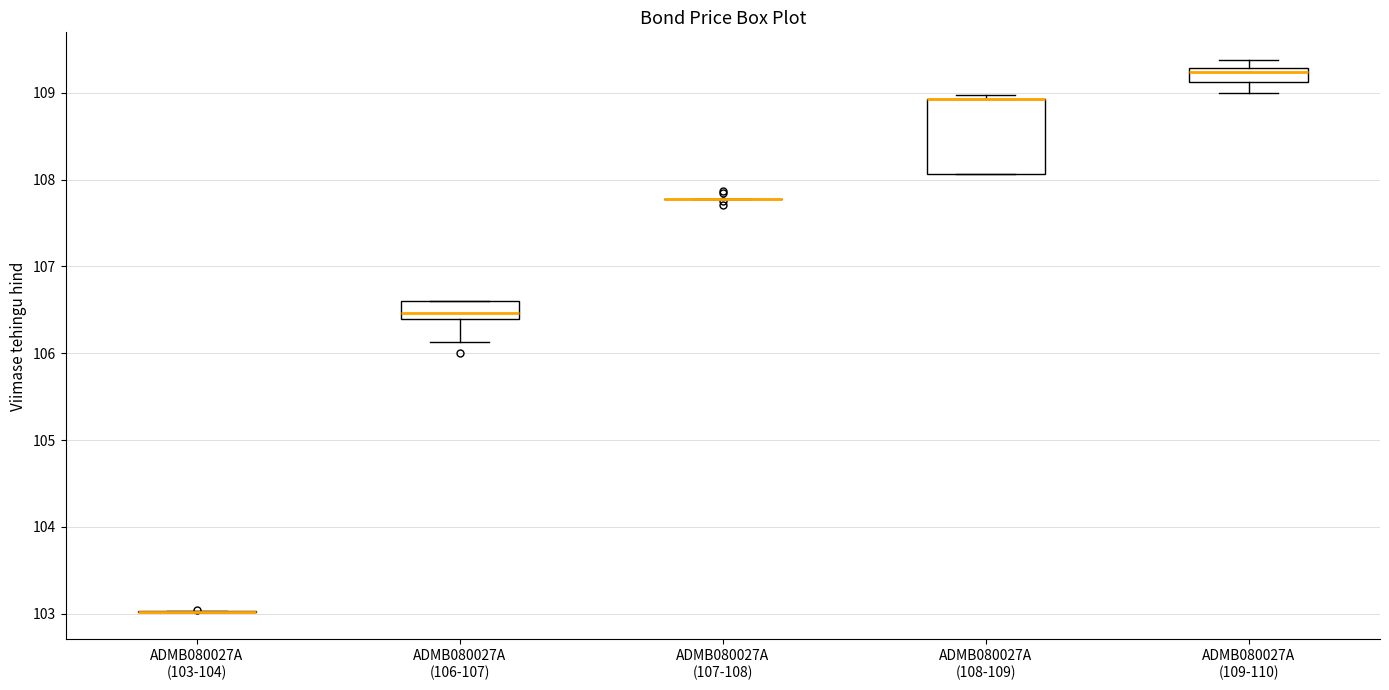

Where is the upper edge of the box for ADMB080027A (106-107) on the y-axis? The values are not printed on the chart, so give them approximately, as read against the axis.

106.6